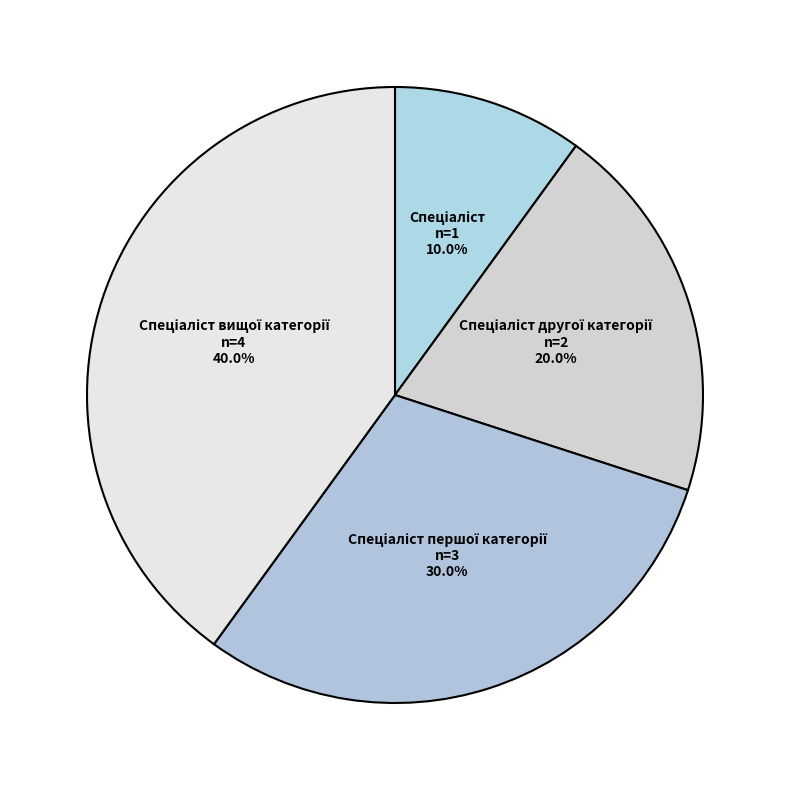

Is there any slice that represents more than half of the pie?

No